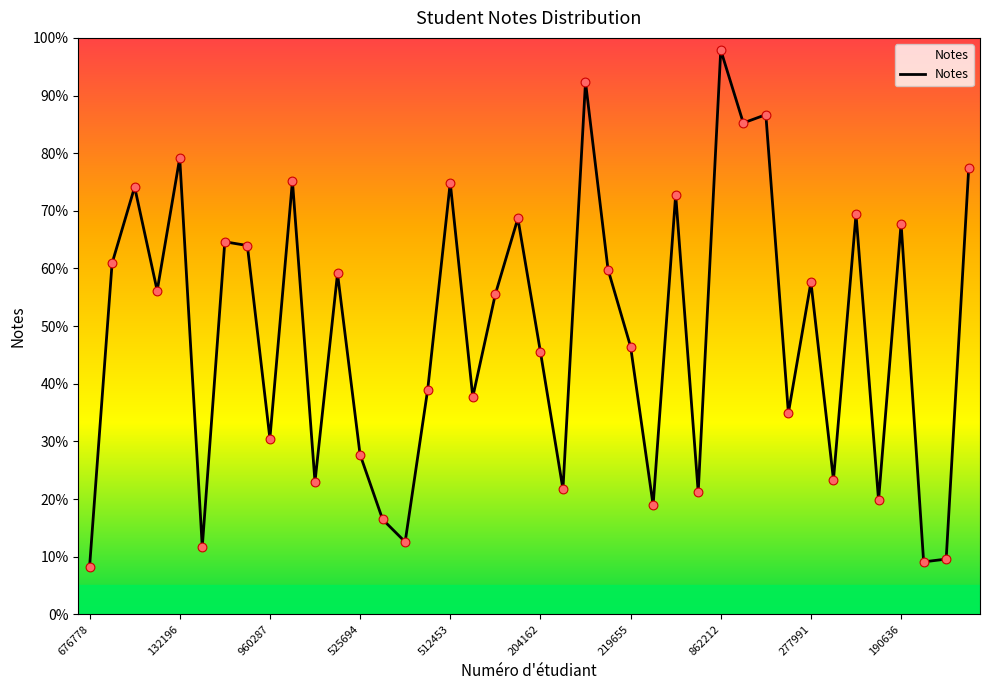

Does the chart have visible grid lines?

No